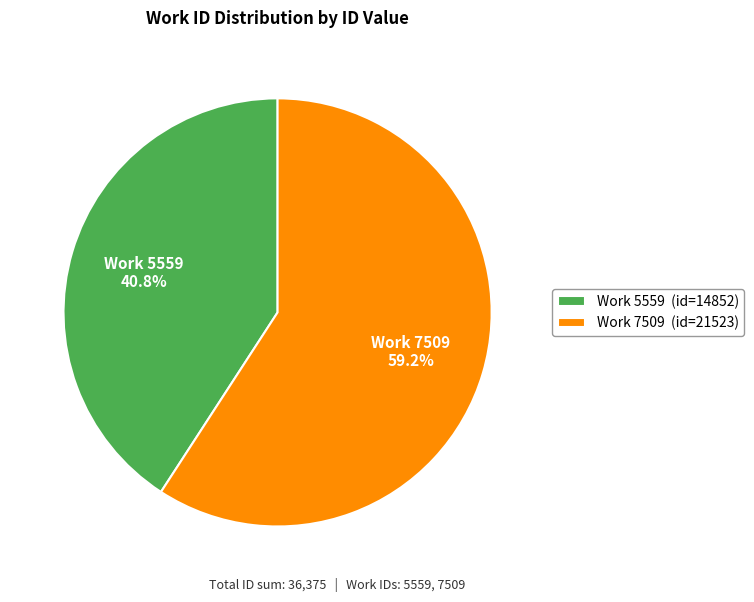

Is there a majority slice in this chart?

Yes